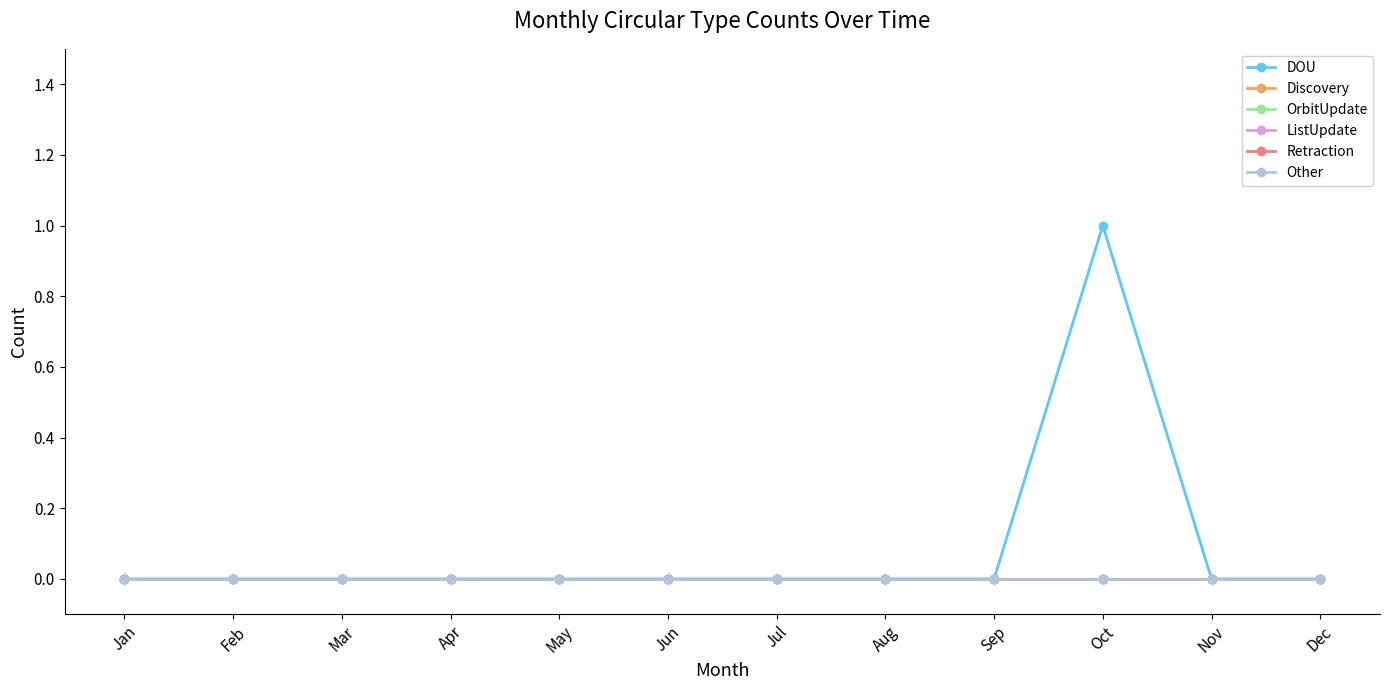

Which series has the largest range (max minus min)?

DOU